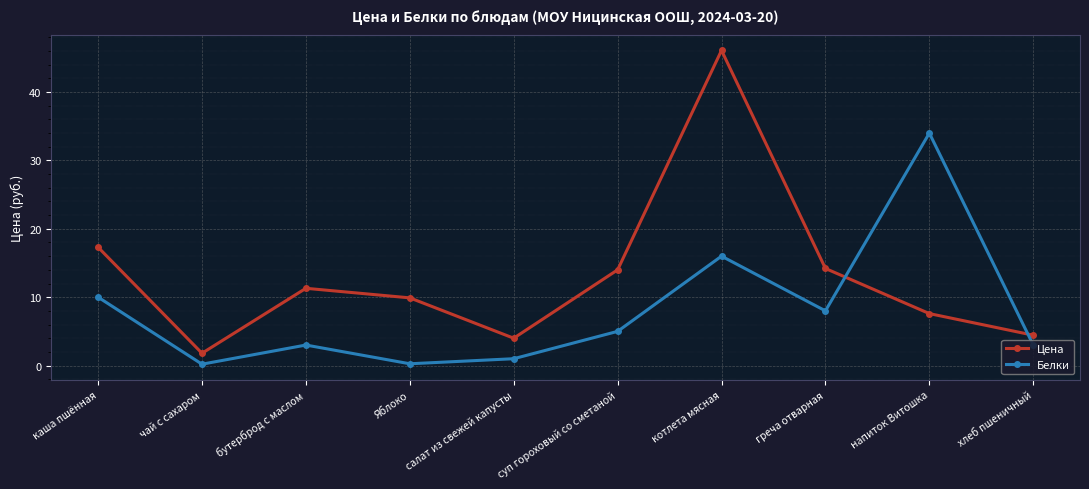

Which series has the largest range (max minus min)?

Цена